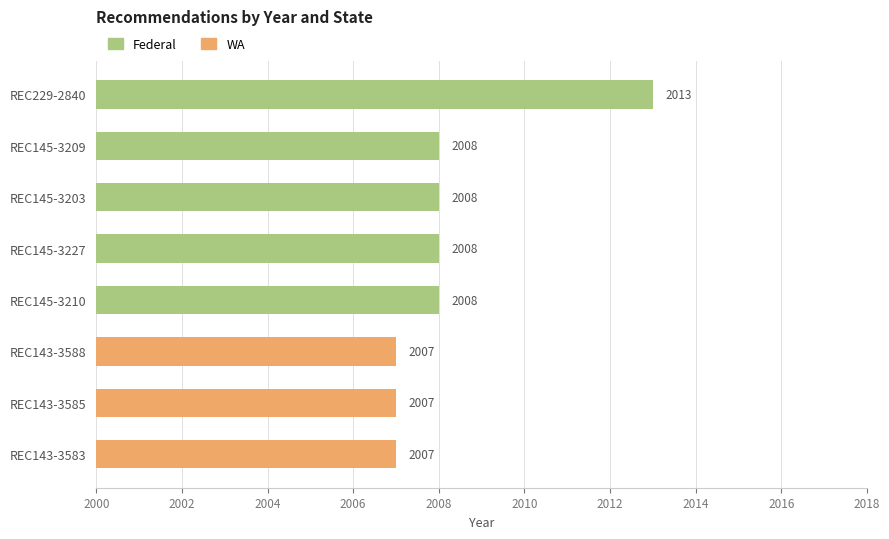

Is it true that the value at REC145-3210 is 2008?

True